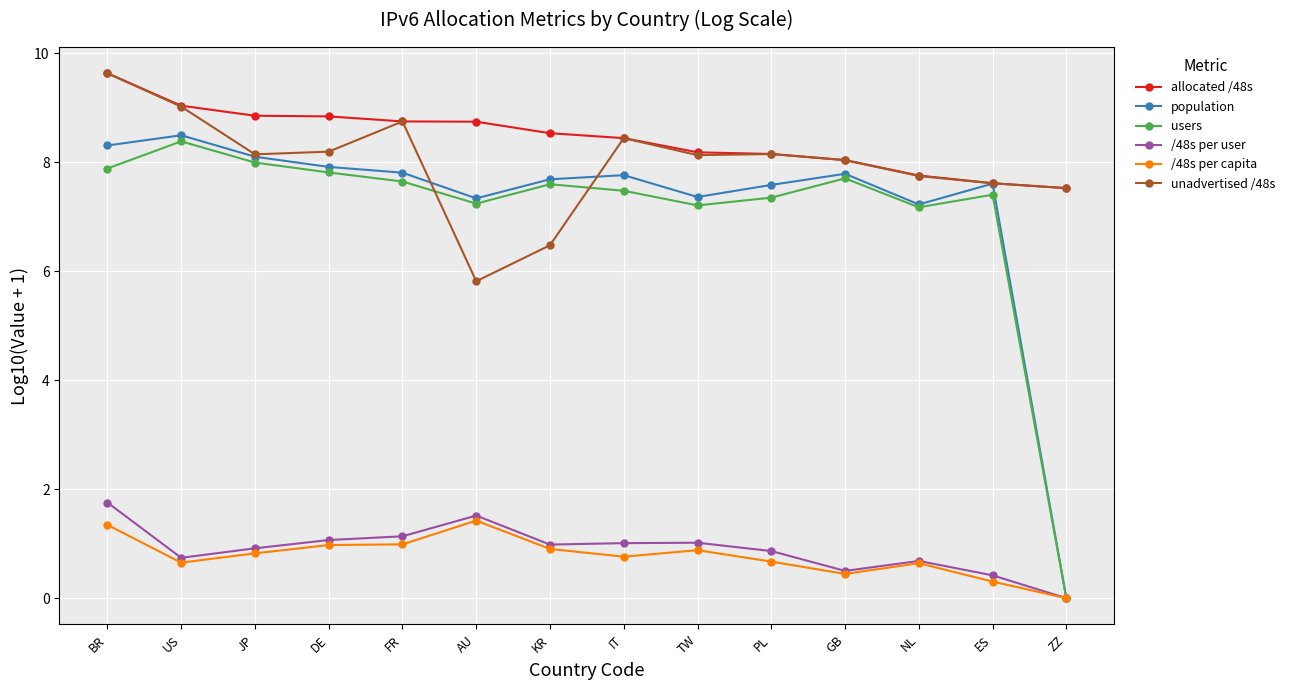

Where is the first local minimum for /48s per capita?

US